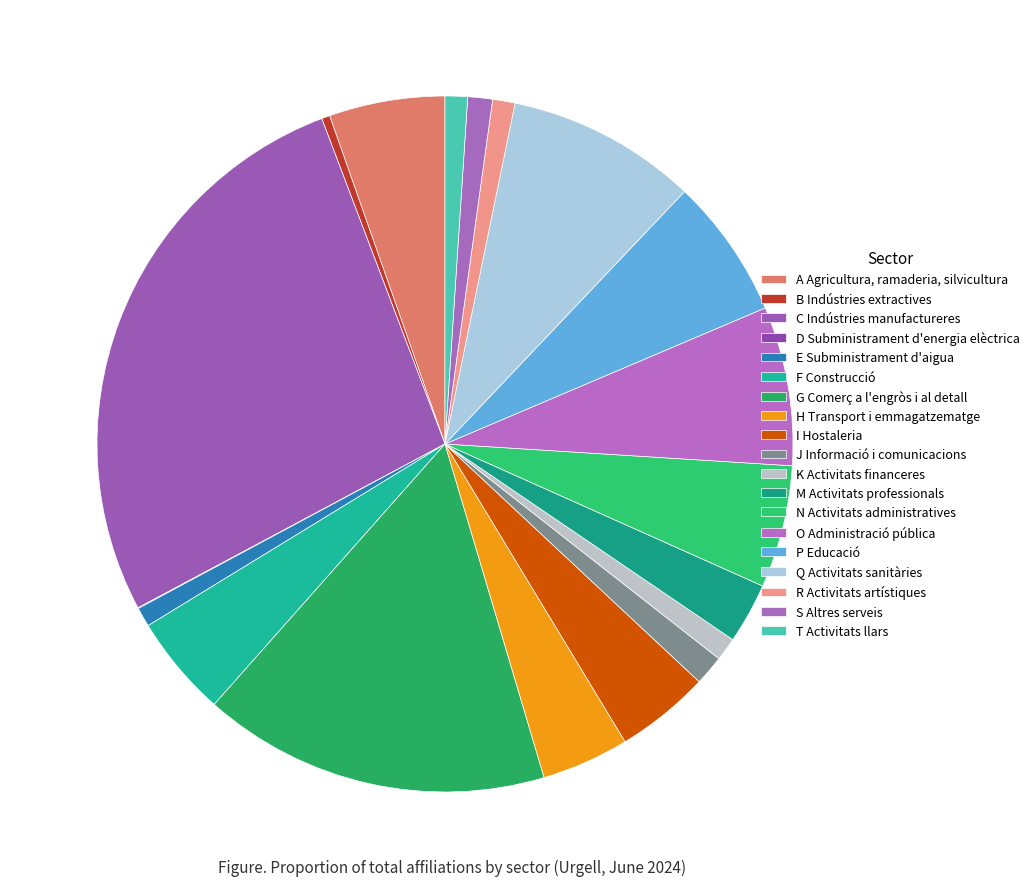

Rank the categories by value from highest to lowest.

C Indústries manufactureres, G Comerç a l'engròs i al detall, Q Activitats sanitàries, O Administració pública, P Educació, N Activitats administratives, A Agricultura, ramaderia, silvicultura, F Construcció, I Hostaleria, H Transport i emmagatzematge, M Activitats professionals, J Informació i comunicacions, S Altres serveis, K Activitats financeres, R Activitats artístiques, T Activitats llars, E Subministrament d'aigua, B Indústries extractives, D Subministrament d'energia elèctrica